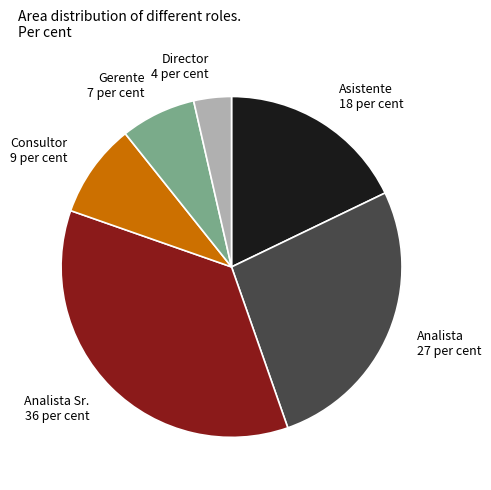

What is the largest slice in the pie chart?

Analista Sr.